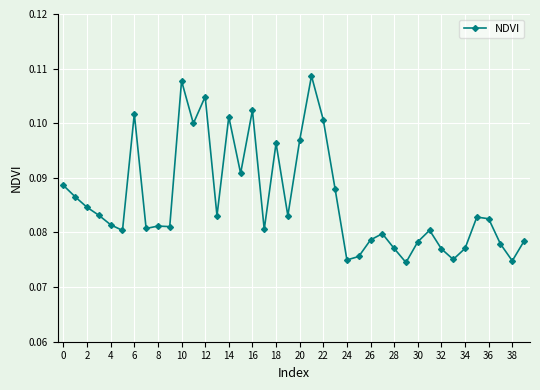

What is the sum of all values?

3.4